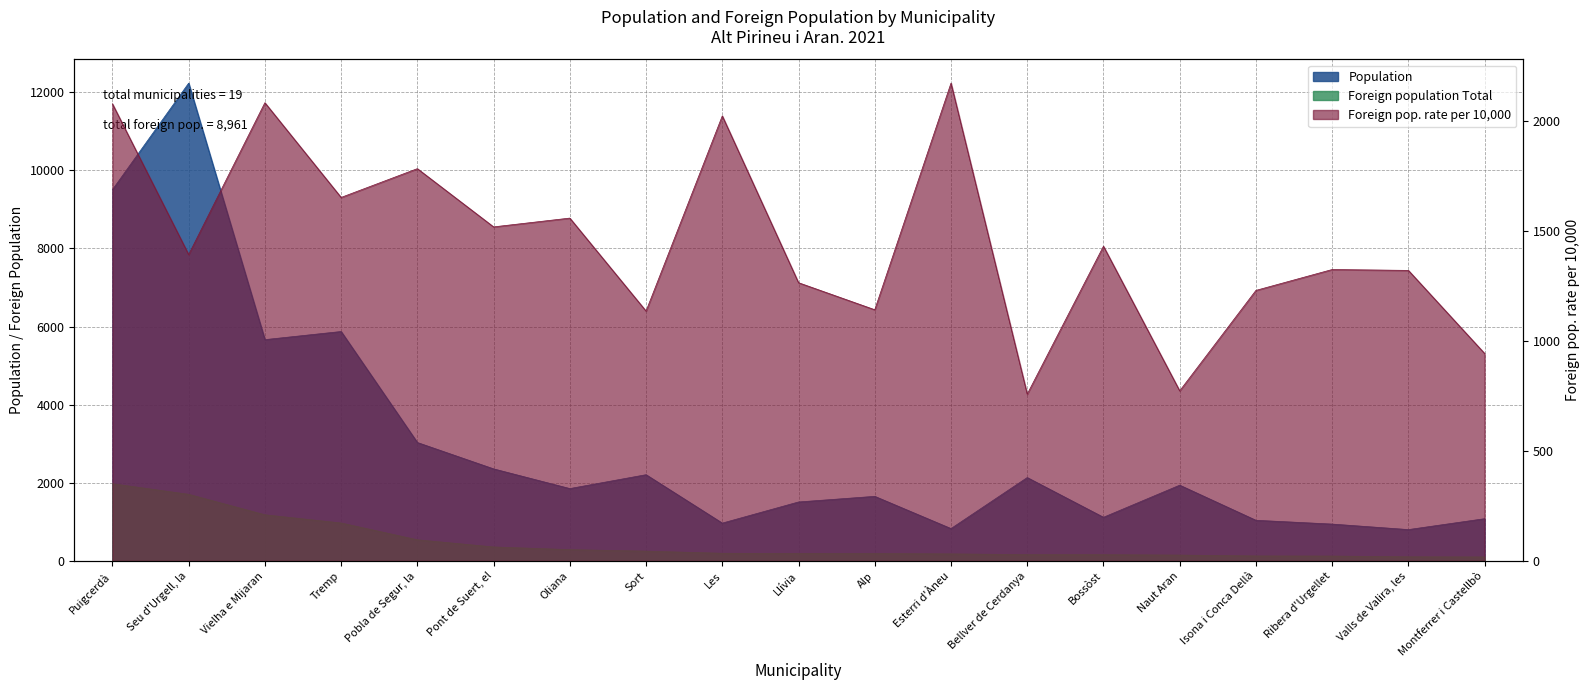

How many series are shown in this chart?

3